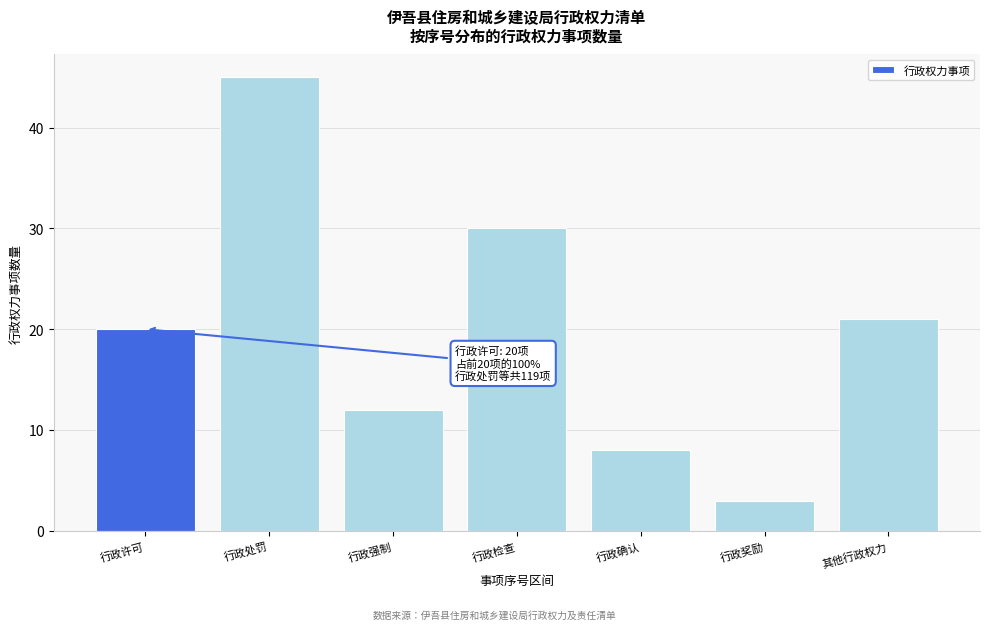

Reading left to right, extract all data points from this chart.

行政许可=20	行政处罚=45	行政强制=12	行政检查=30	行政确认=8	行政奖励=3	其他行政权力=21